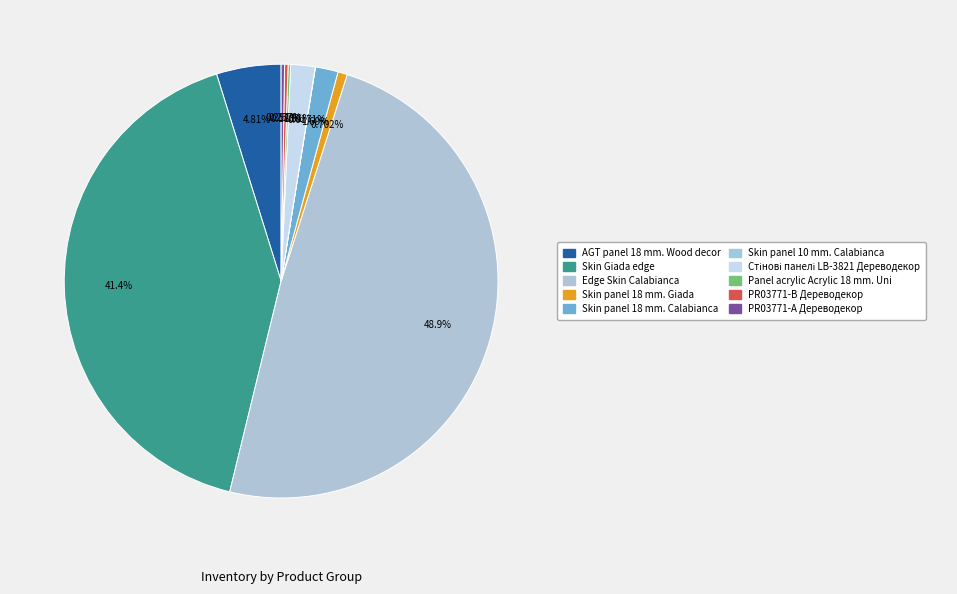

Is there any slice that represents more than half of the pie?

No